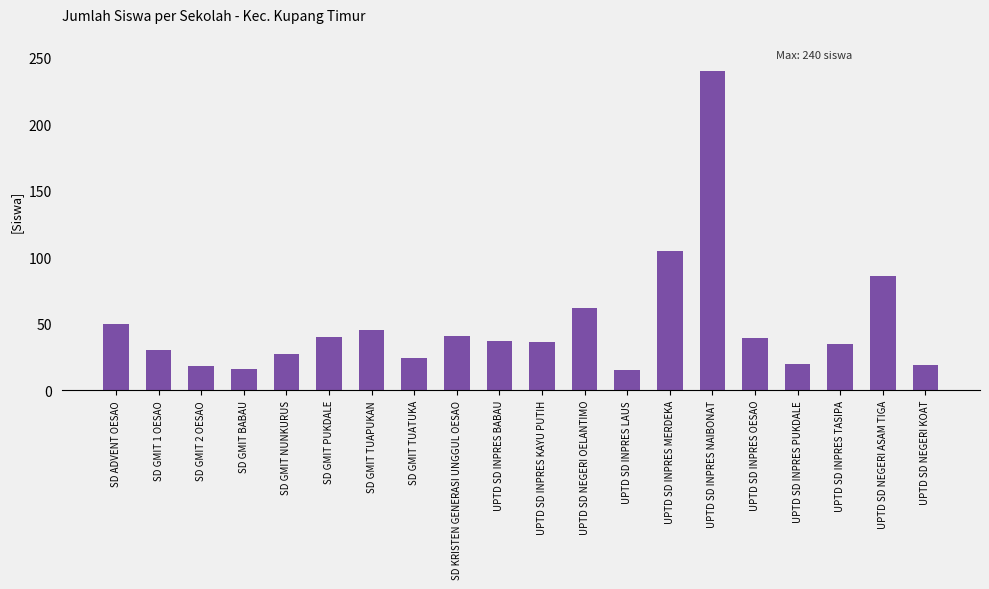

What is the difference between the values at UPTD SD INPRES OESAO and SD ADVENT OESAO?

11